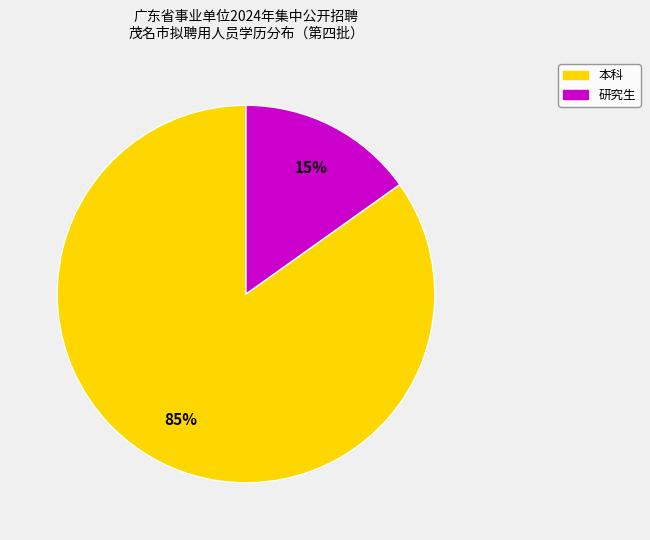

How many slices are in this pie chart?

2